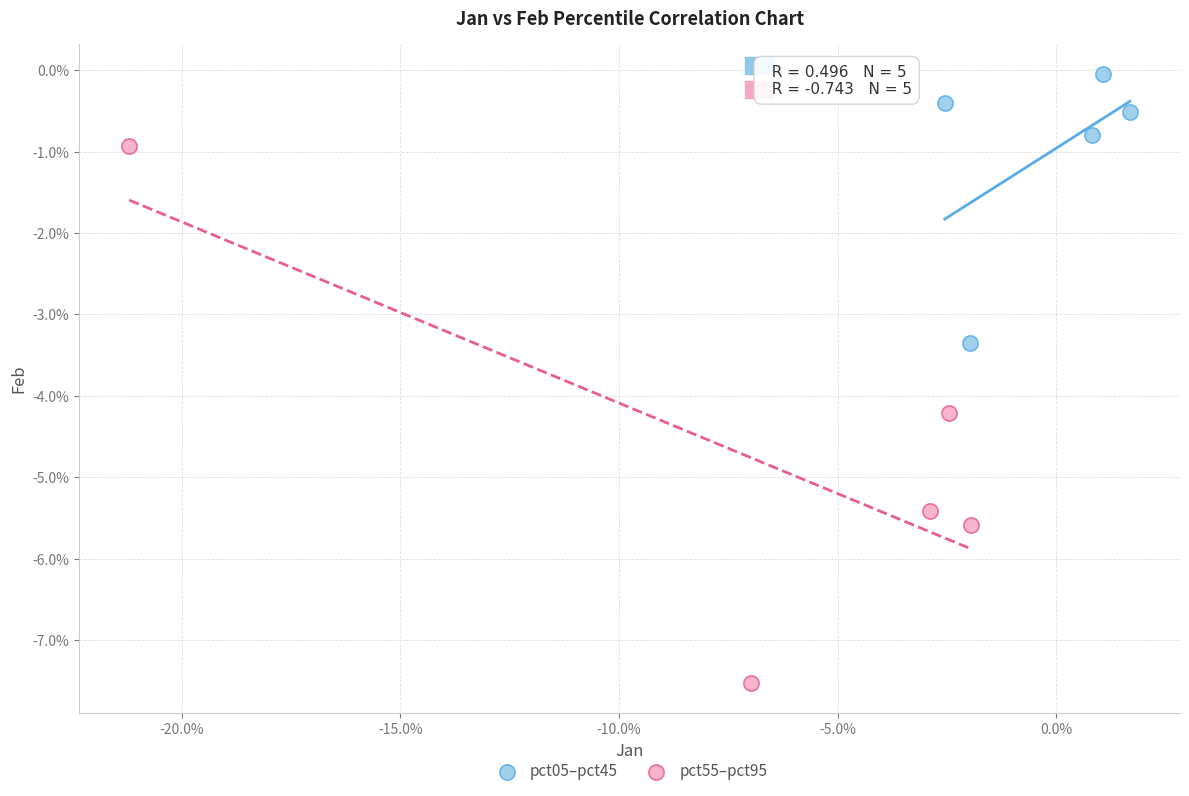

What are all the series names shown in the legend?

pct05–pct45, pct55–pct95